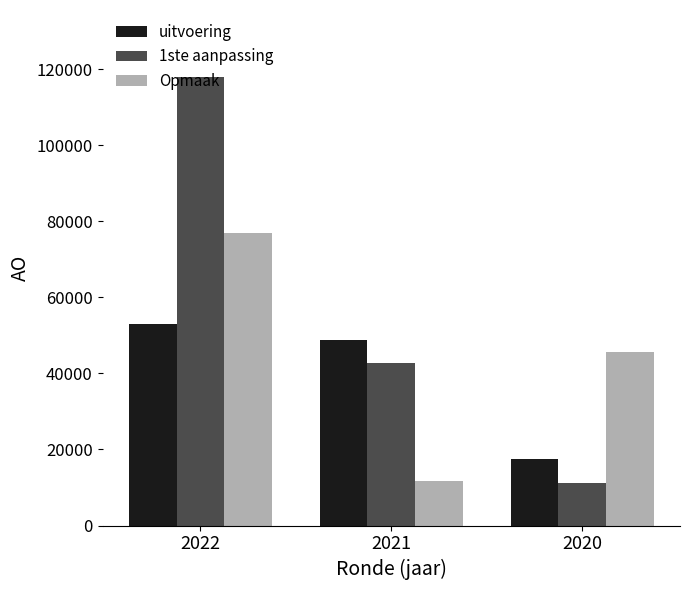

What is the difference between the highest and lowest values at 2020?

34629